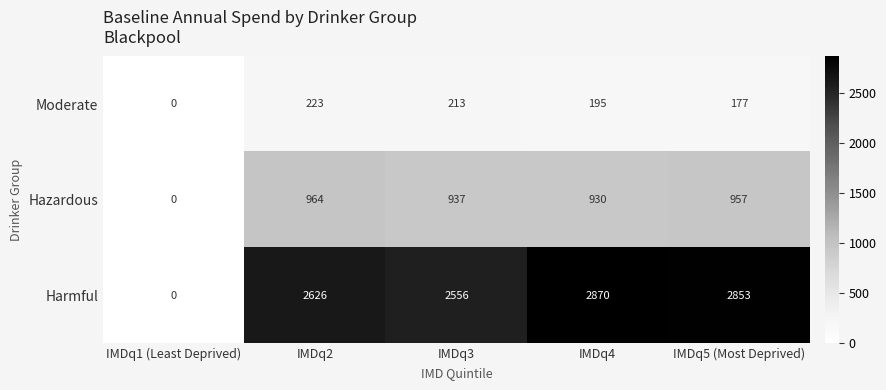

The Hazardous series shows 1650 at IMDq4. True or false?

False